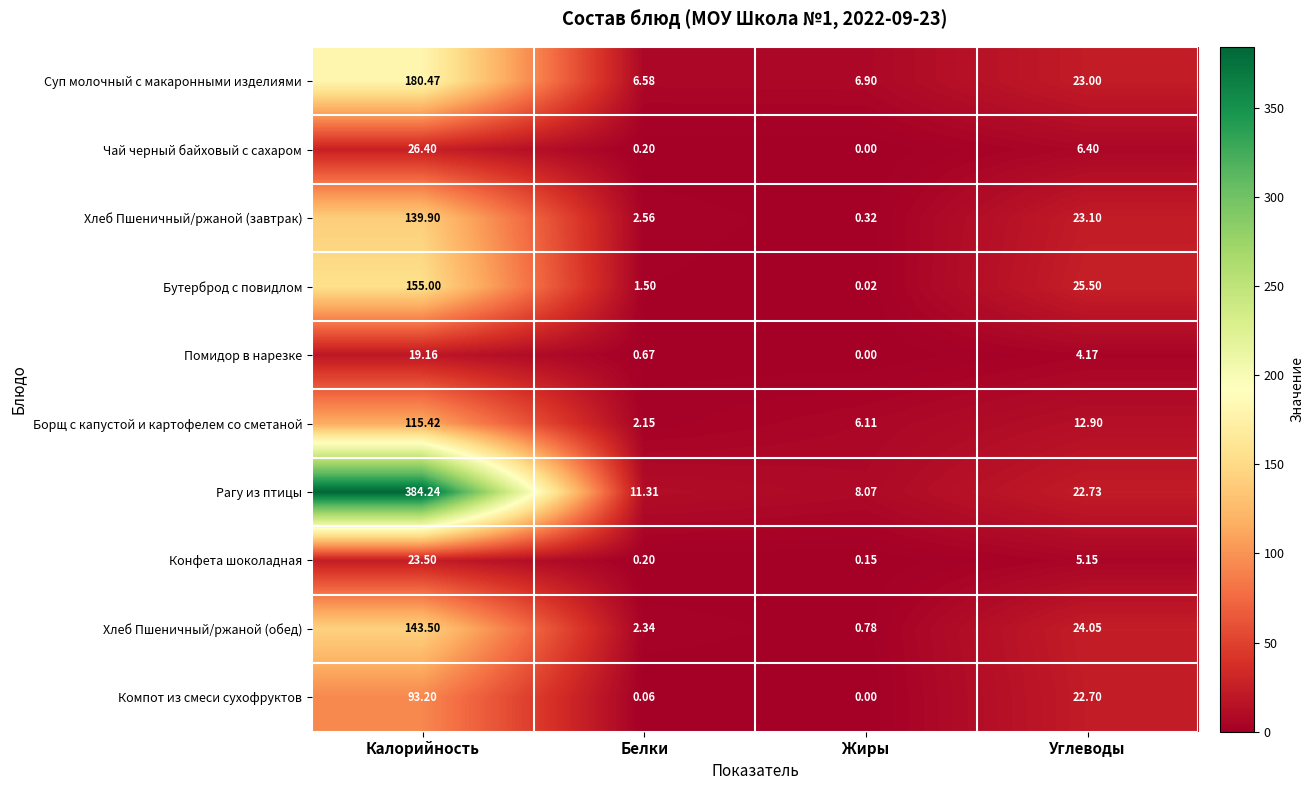

What is the difference between the highest and lowest values at Калорийность?

365.1